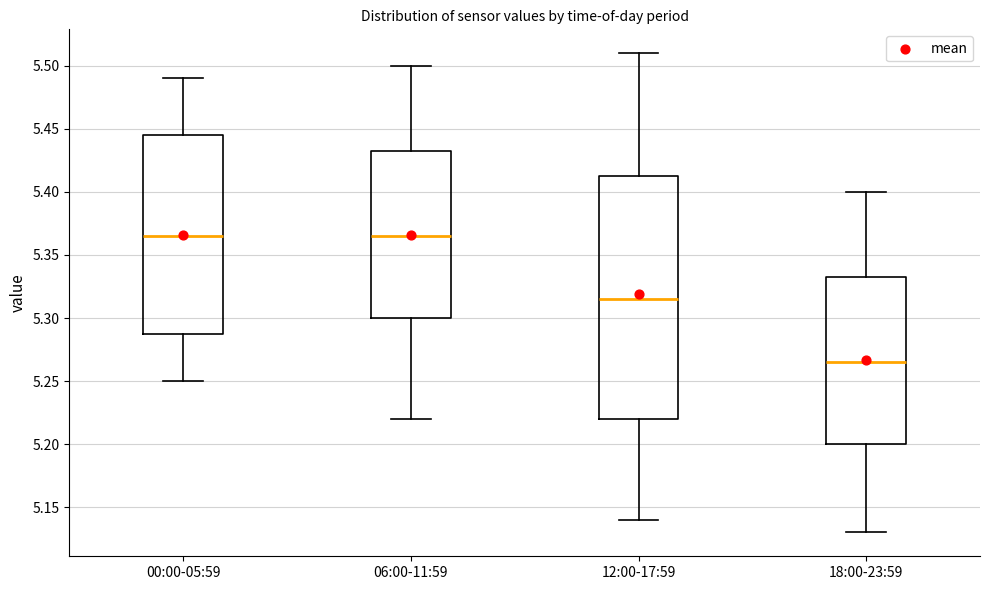

Comparing the boxes themselves (not the whiskers), which one is the tallest?

12:00-17:59